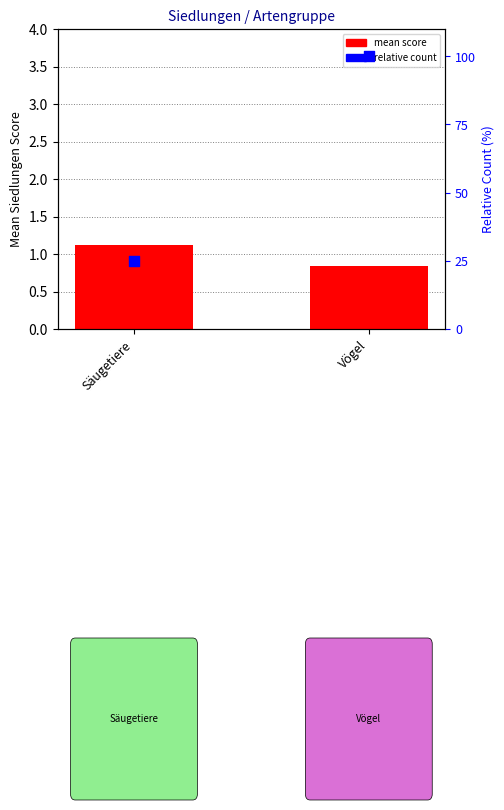

Is the value of relative count at Säugetiere greater than the value of mean score at Säugetiere?

Yes